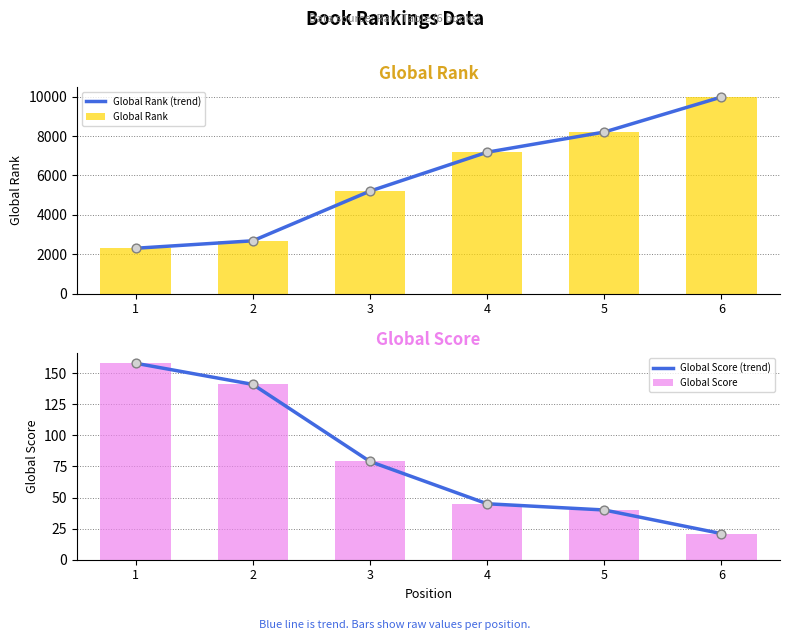

Which series has the largest total across all categories?

Global Rank (trend)